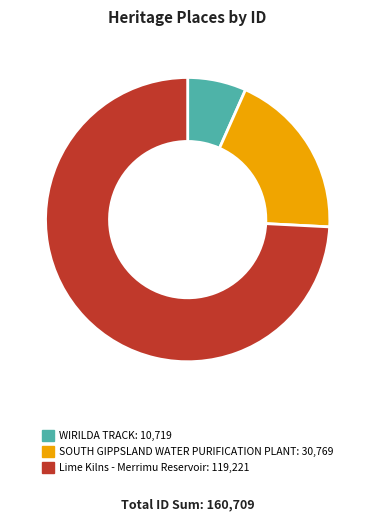

Is it true that SOUTH GIPPSLAND WATER PURIFICATION PLANT is 19% of the pie?

True